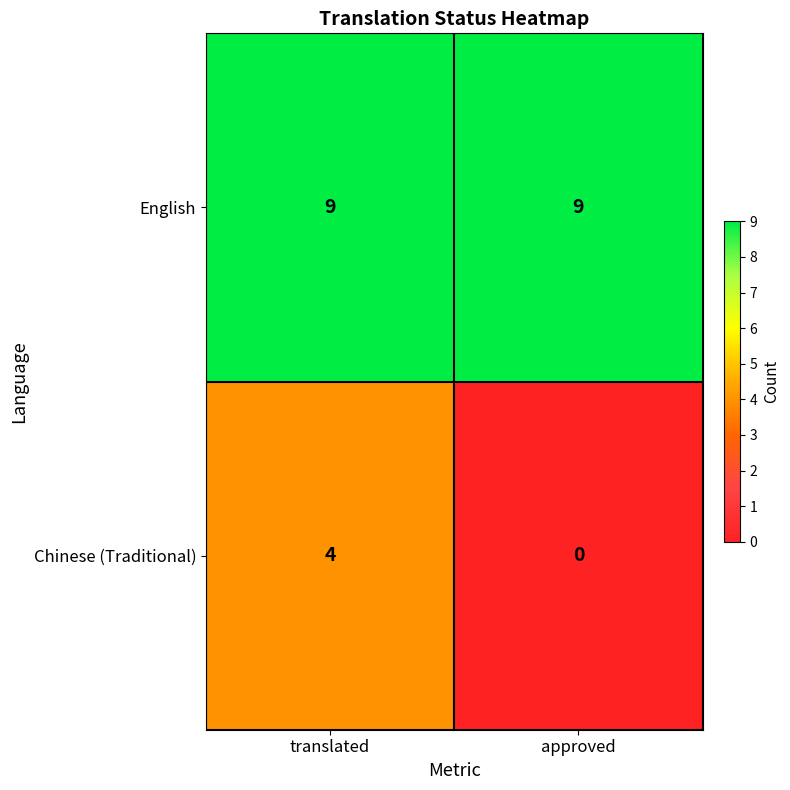

Rank the series at translated from highest to lowest value.

English, Chinese (Traditional)